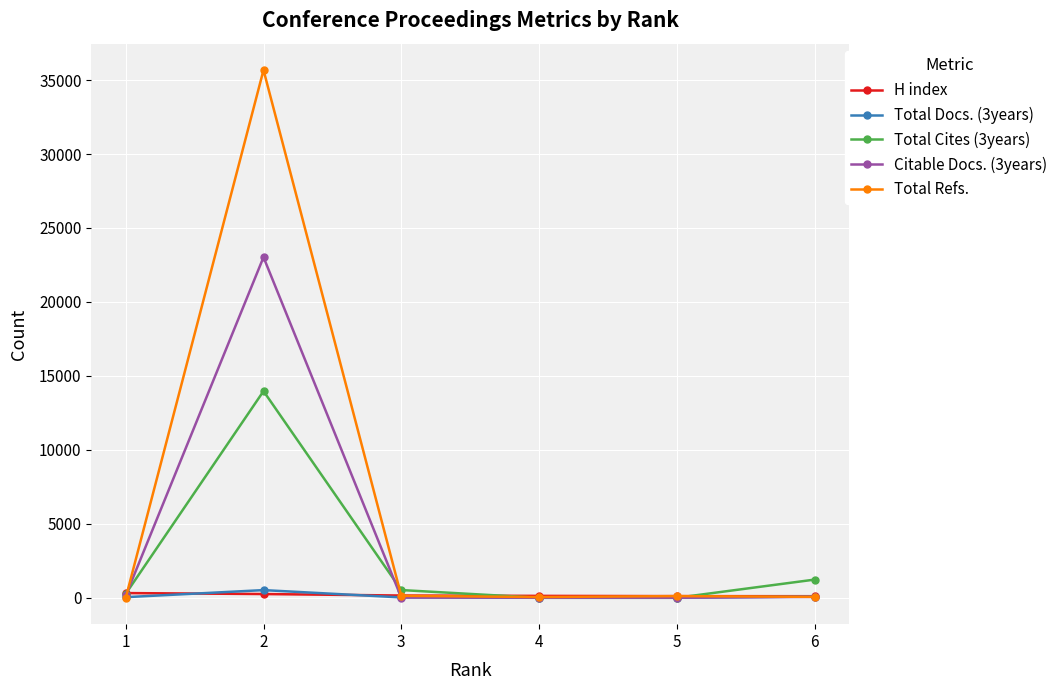

What is the sum of the Citable Docs. (3years) values at 3 and 6?

78